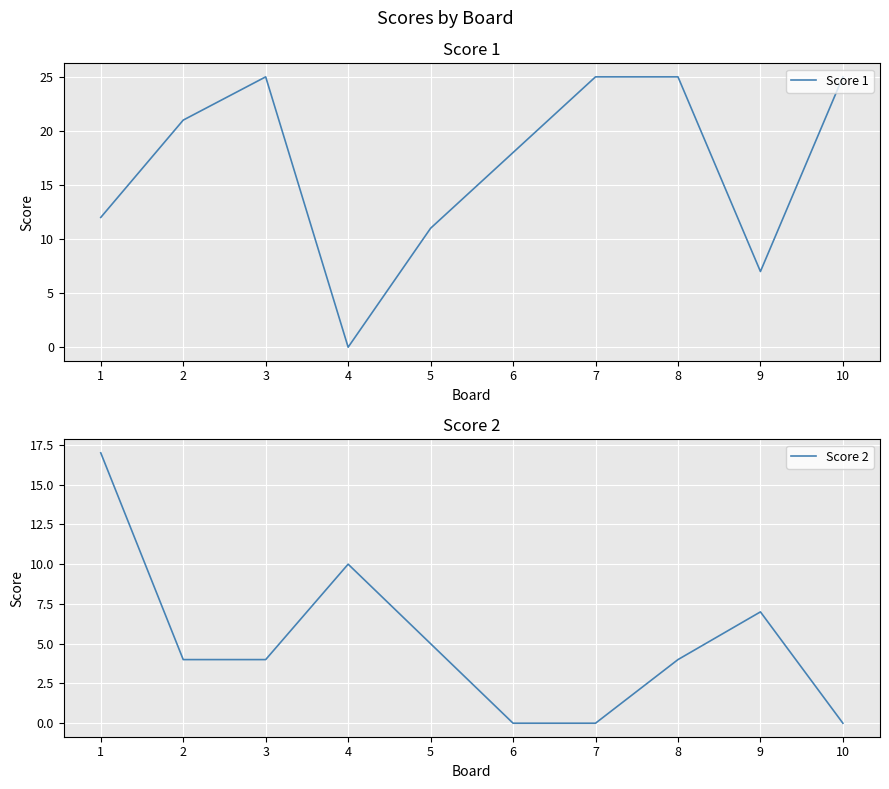

Which series ends up on top after the final intersection of Score 2 and Score 1?

Score 1